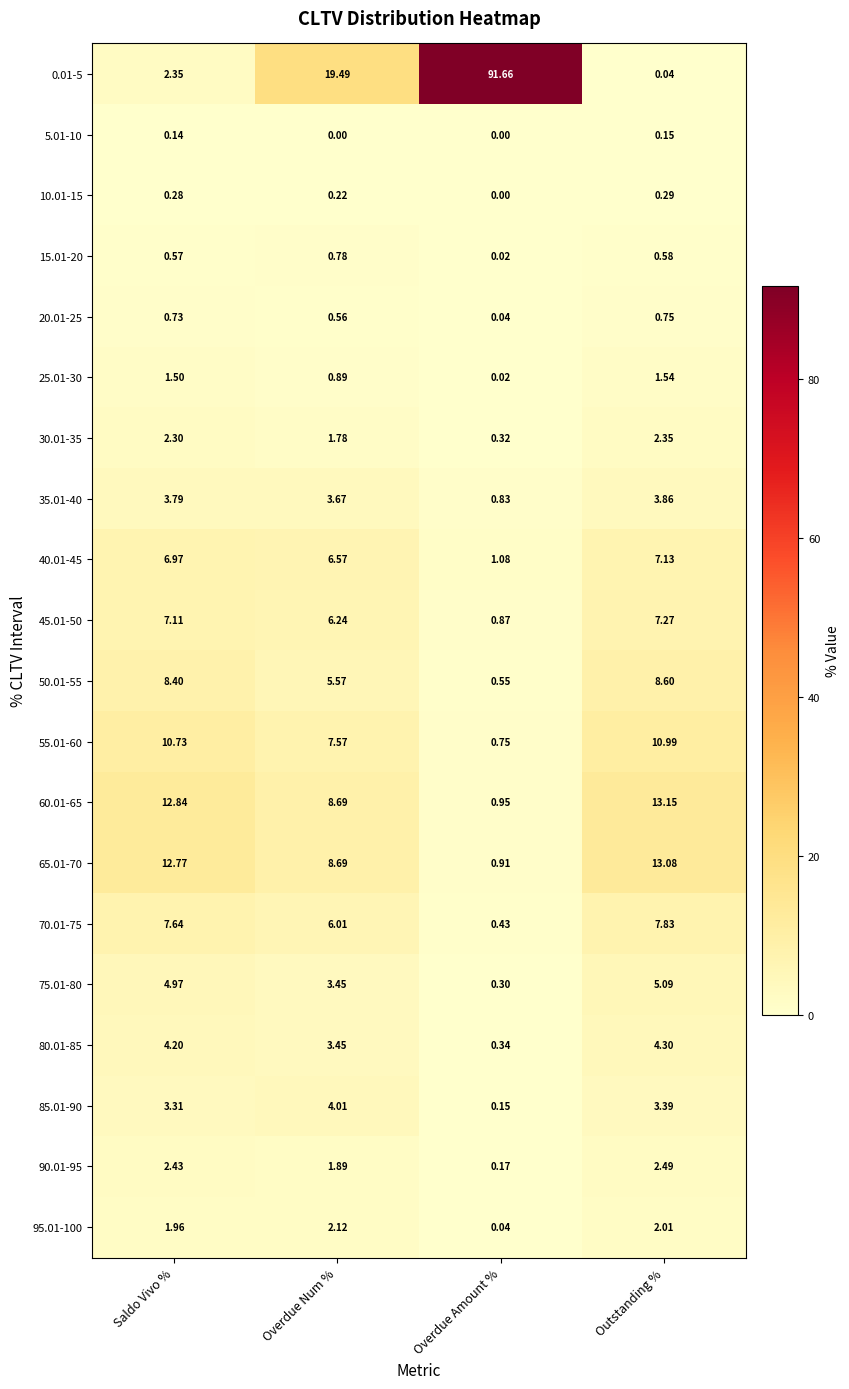

At which label does 95.01-100 reach its minimum?

Overdue Amount %